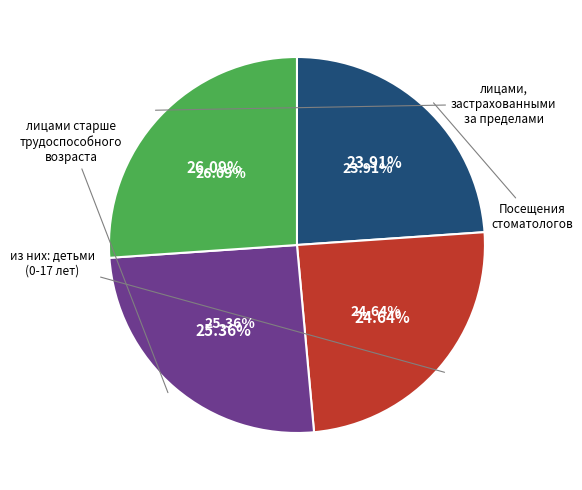

Does лицами старше трудоспособного возраста represent more than half of the total?

No